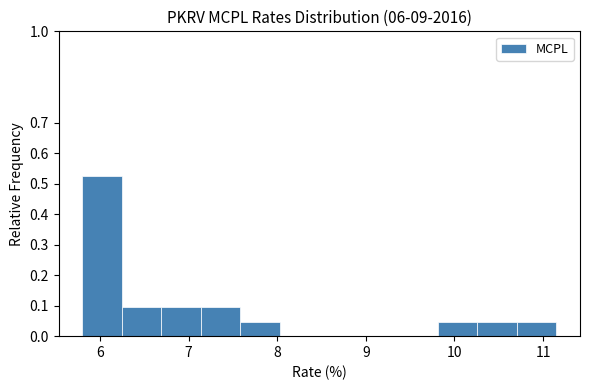

Reading left to right, list every bar in this chart as the range it spans on the x-axis followed by its height. Neither the bar edges nor the heights are printed on the chart, so give them approximately, as read against the axes.

5.8 to 6.2: 0.52
6.2 to 6.7: 0.10
6.7 to 7.1: 0.10
7.1 to 7.6: 0.10
7.6 to 8.0: 0.05
8.0 to 8.5: 0
8.5 to 8.9: 0
8.9 to 9.4: 0
9.4 to 9.8: 0
9.8 to 10.3: 0.05
10.3 to 10.7: 0.05
10.7 to 11.2: 0.05